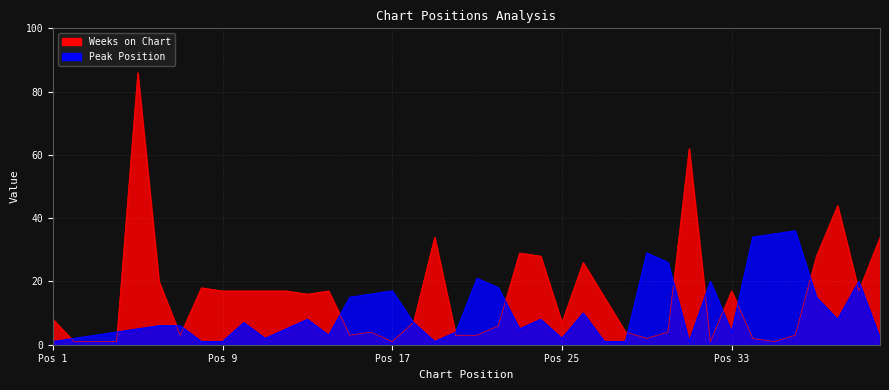

Which series changed the most between 8 and 29?

Peak Position